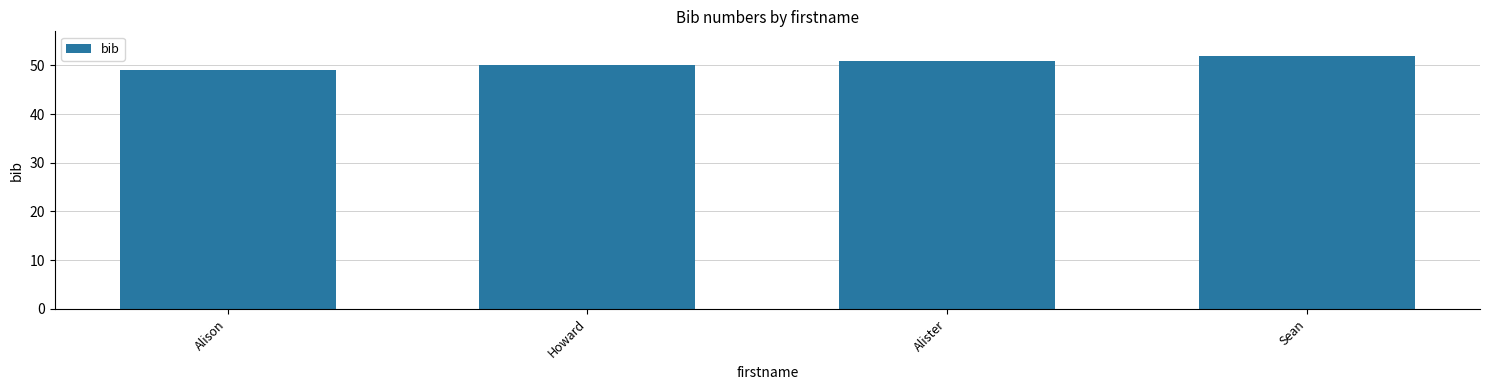

Count the values in the range 50 to 52.

3